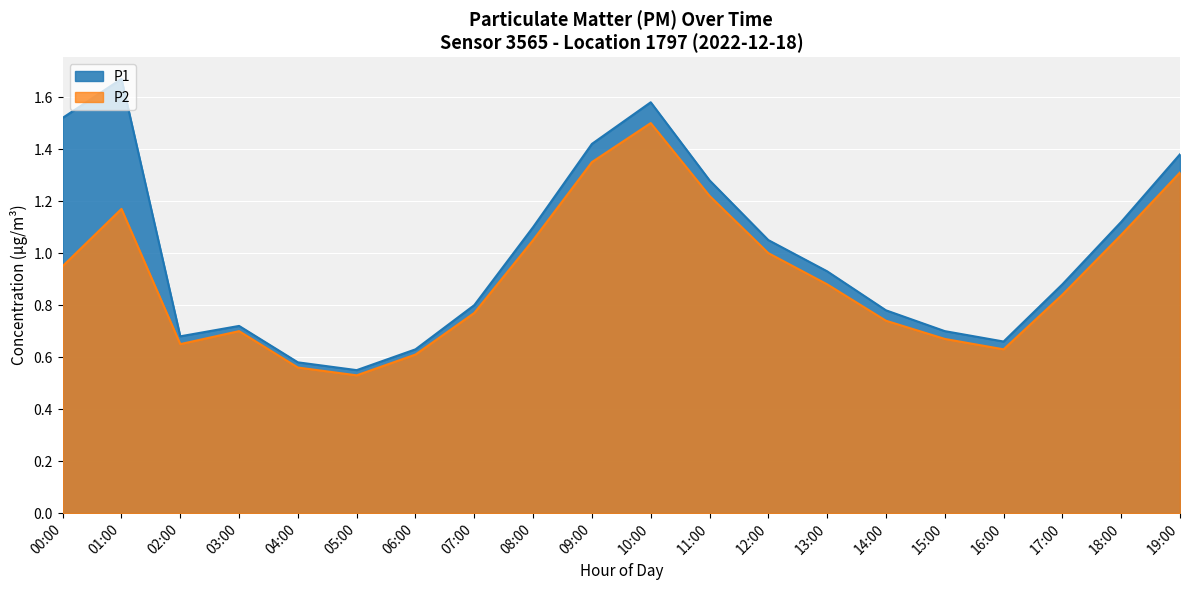

Which series has the largest total across all categories?

P1